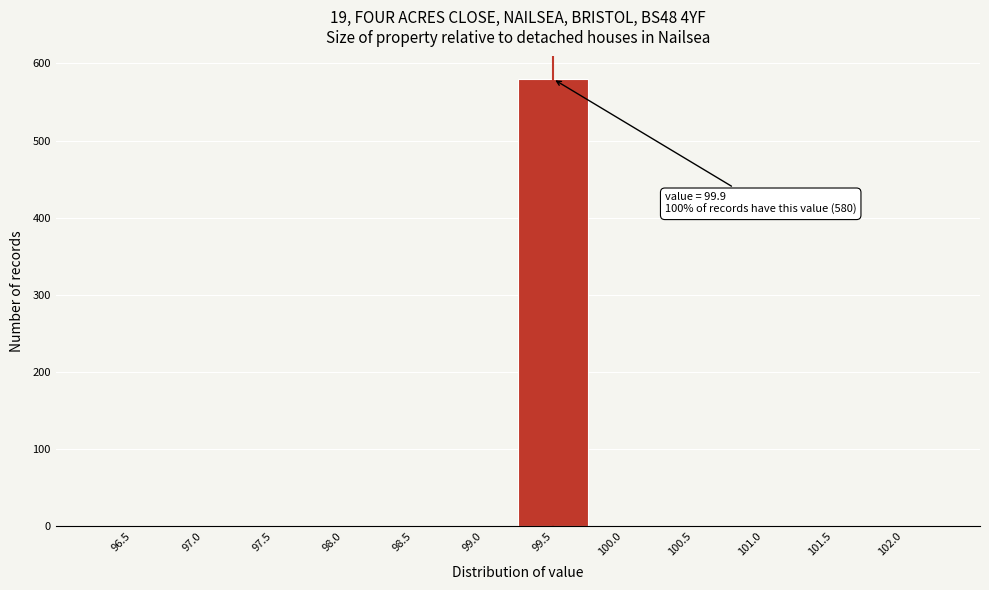

Reading left to right, list all the values displayed in this chart.

96.5=0	97.0=0	97.5=0	98.0=0	98.5=0	99.0=0	99.5=580	100.0=0	100.5=0	101.0=0	101.5=0	102.0=0